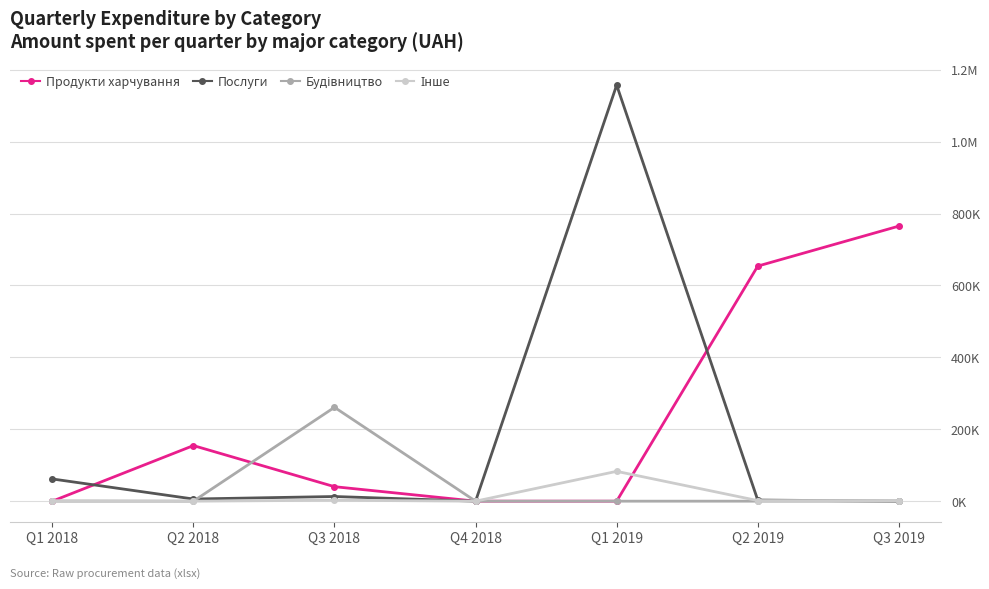

The Послуги series shows 1074.9 at Q2 2019. True or false?

False